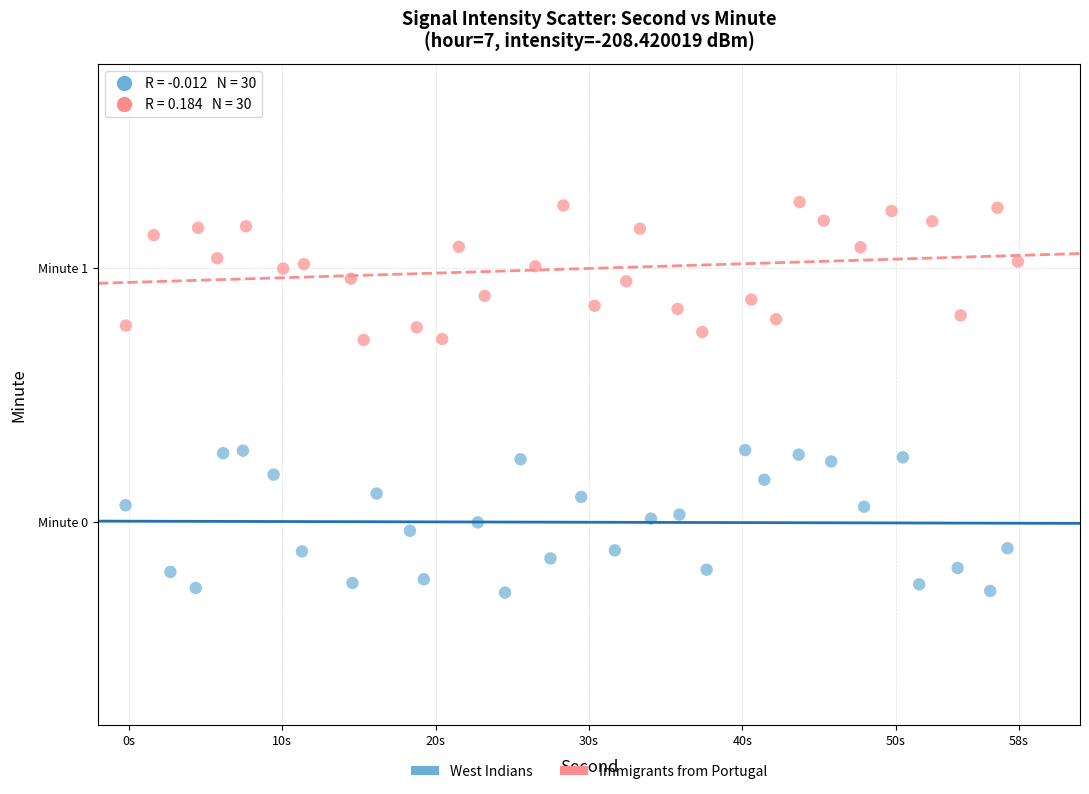

Which series has the largest Y range (max minus min)?

West Indians